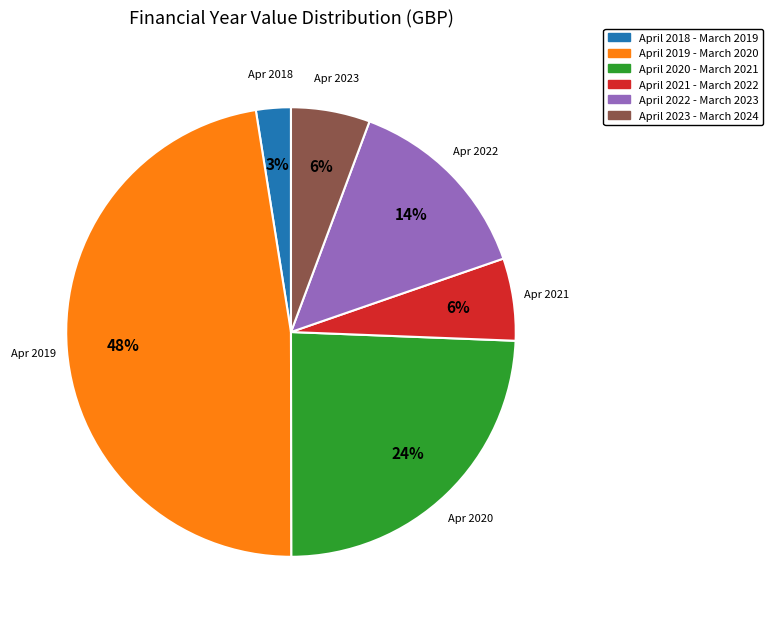

Between April 2022 - March 2023 and April 2019 - March 2020, which is larger?

April 2019 - March 2020